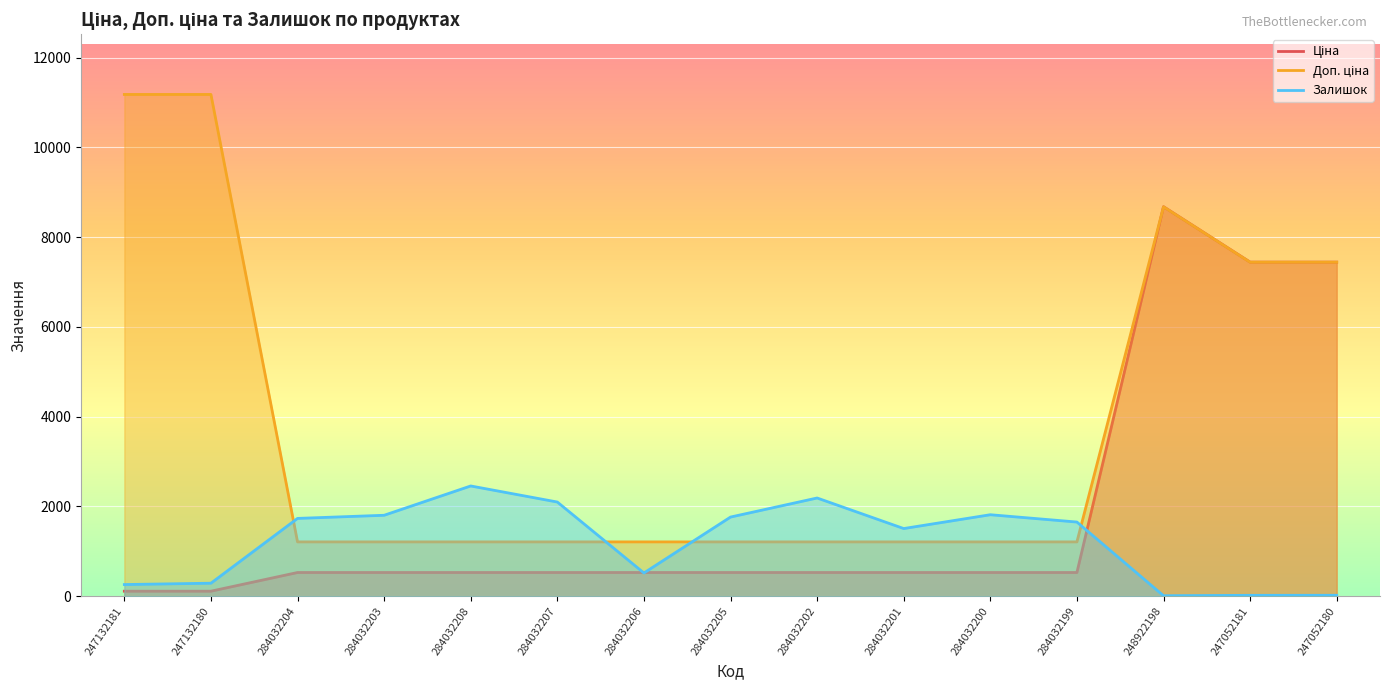

What is the label of the 9th point from the left?

284032202